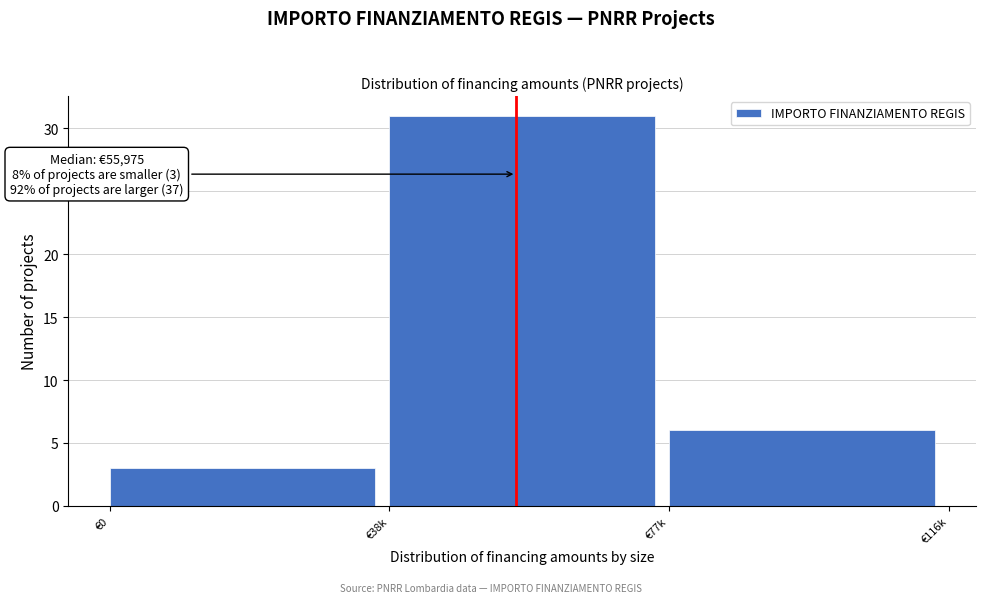

Reading left to right, extract all data points from this chart.

3	31	6